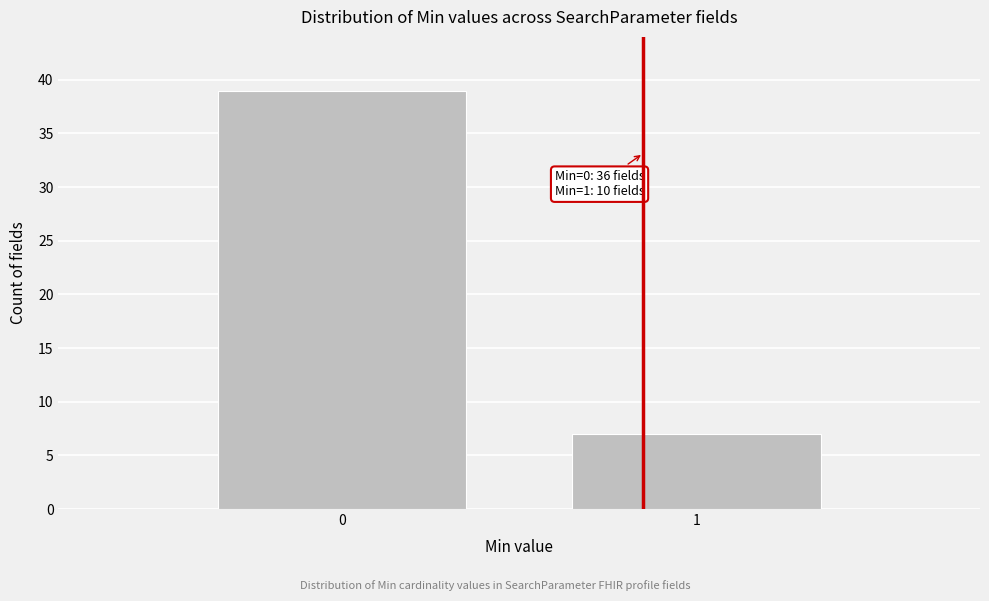

Reading right to left, extract all data points from this chart.

1=7	0=39